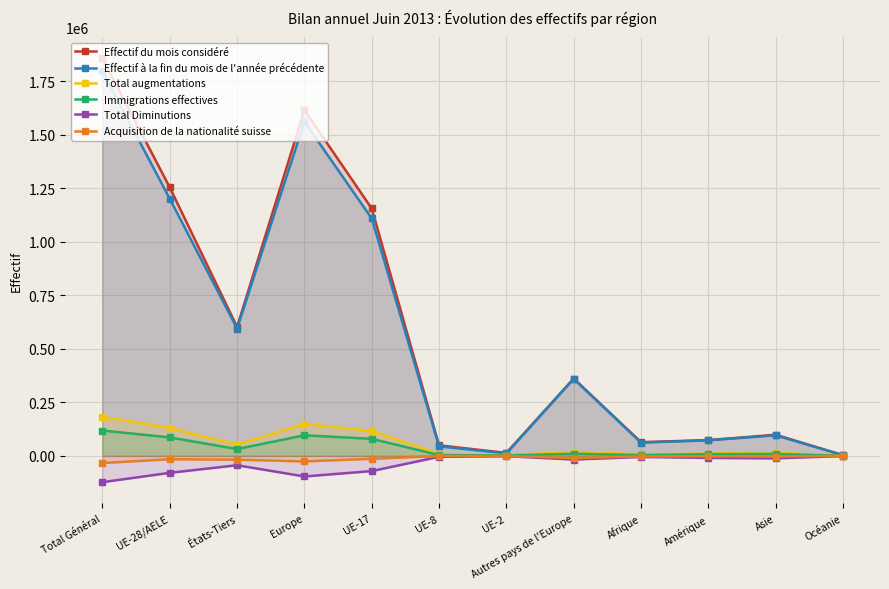

Which category has the highest value across all series?

Total Général